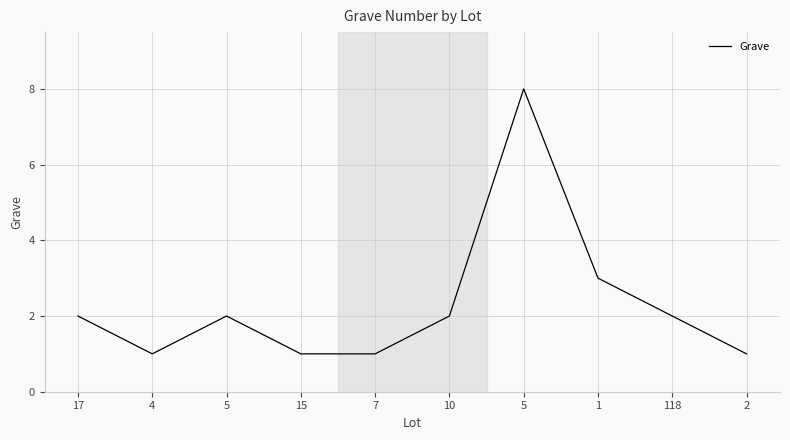

Count the number of data series in this chart.

1